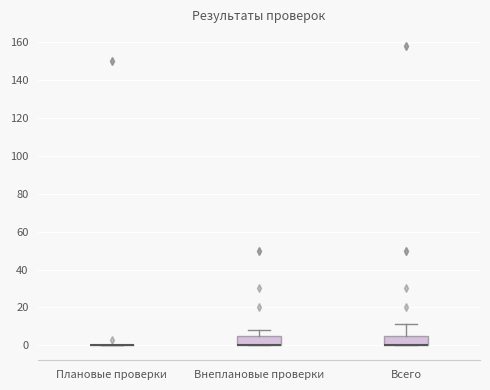

Reading left to right, transcribe this box plot: for each box, give where its median line is, the range the box spans, and where its two whiskers end, as read against the y-axis. The values are not printed on the chart, so give them approximately, as read against the axis.

Плановые проверки: box collapsed to a line at 0, whiskers 0 to 0
Внеплановые проверки: median 0 (drawn on the box's lower edge), box 0 to 4, whiskers 0 to 8
Всего: median 0 (drawn on the box's lower edge), box 0 to 6, whiskers 0 to 12